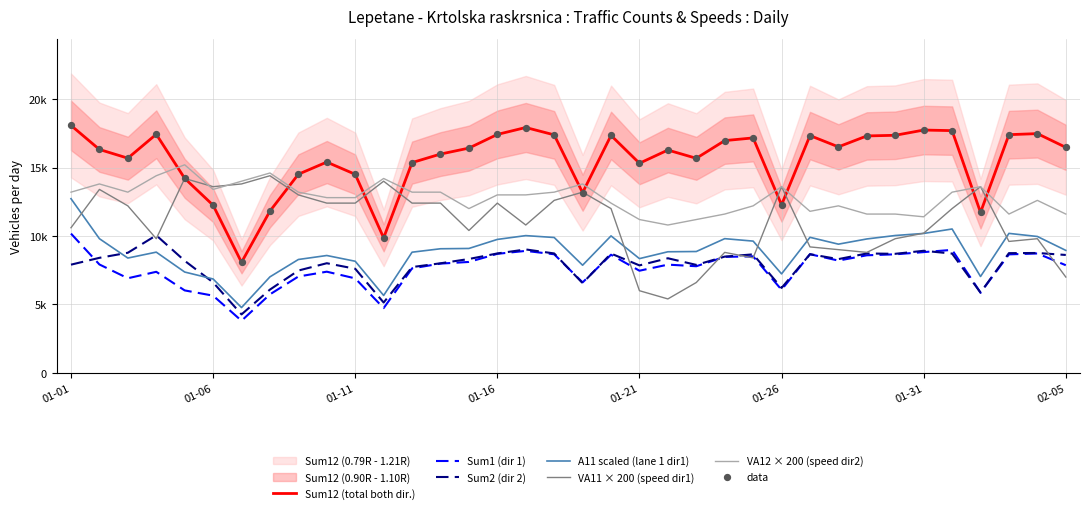

Is the value of VA12 (speed dir2 lane1) at 01-21 greater than the value of A11 (count dir1 lane1) at 02-05?

Yes